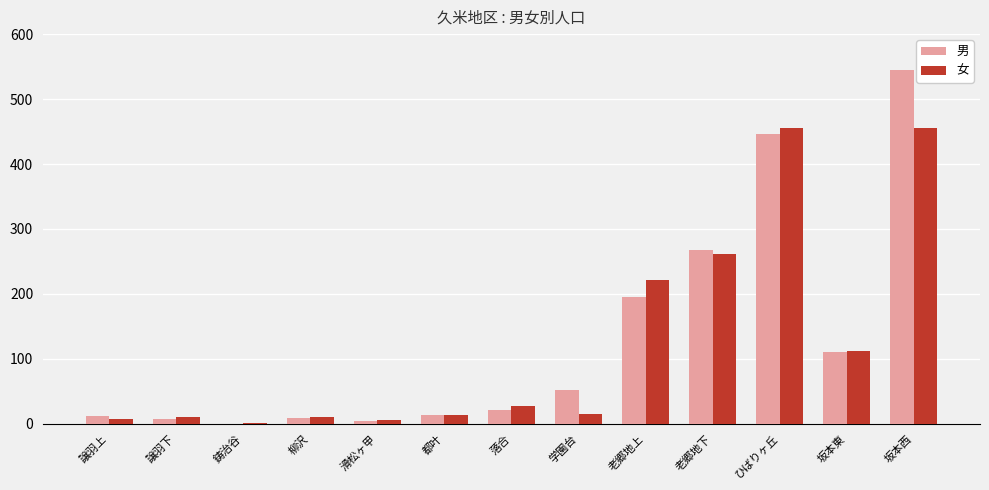

What is the sum of all 男 values?

1684